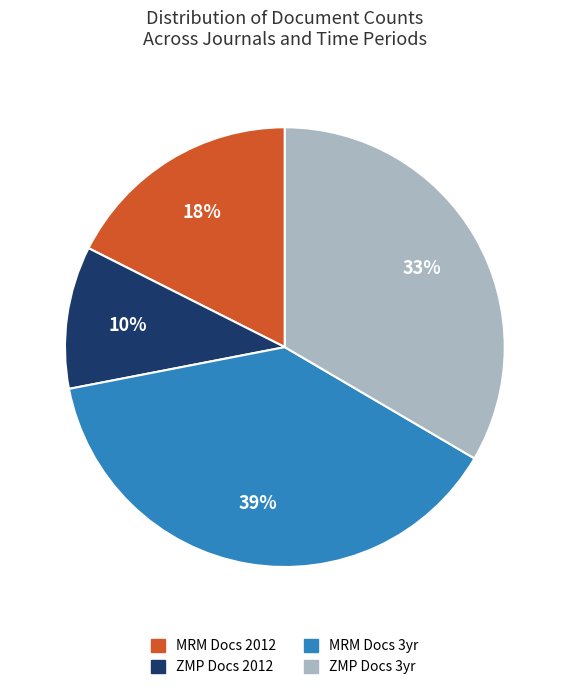

To the nearest percent, what is the average slice percentage?

25%